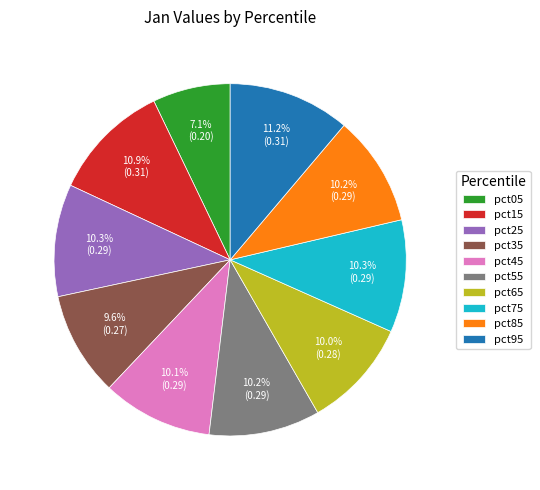

True or false: pct25 accounts for 10% of the total.

True